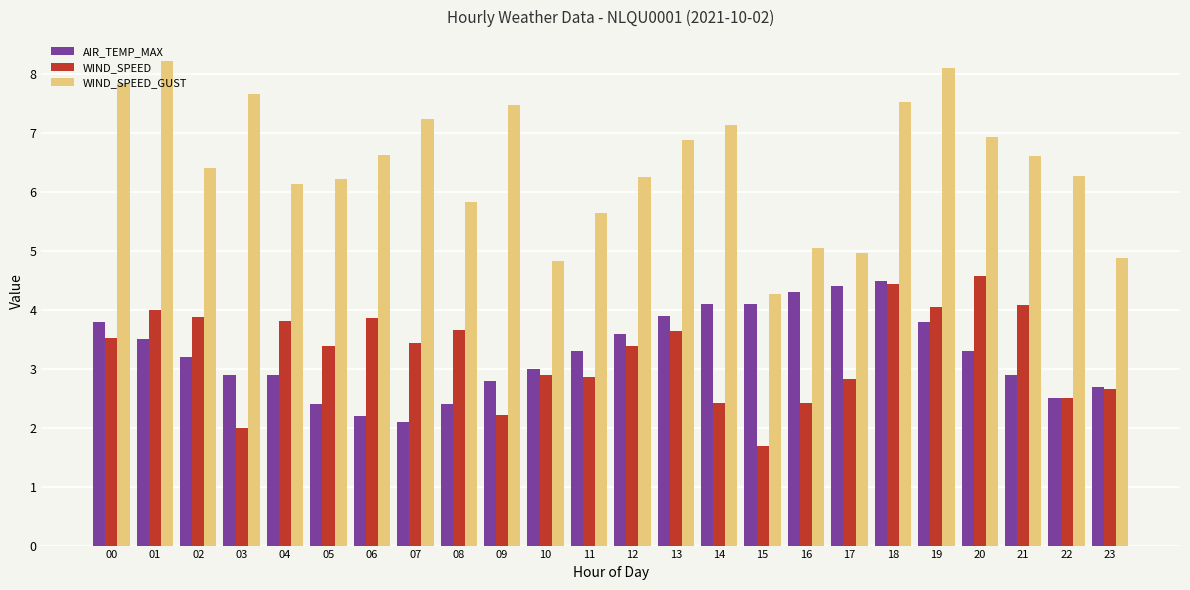

What is the difference between the maximum and minimum values in the AIR_TEMP_MAX series?

2.4